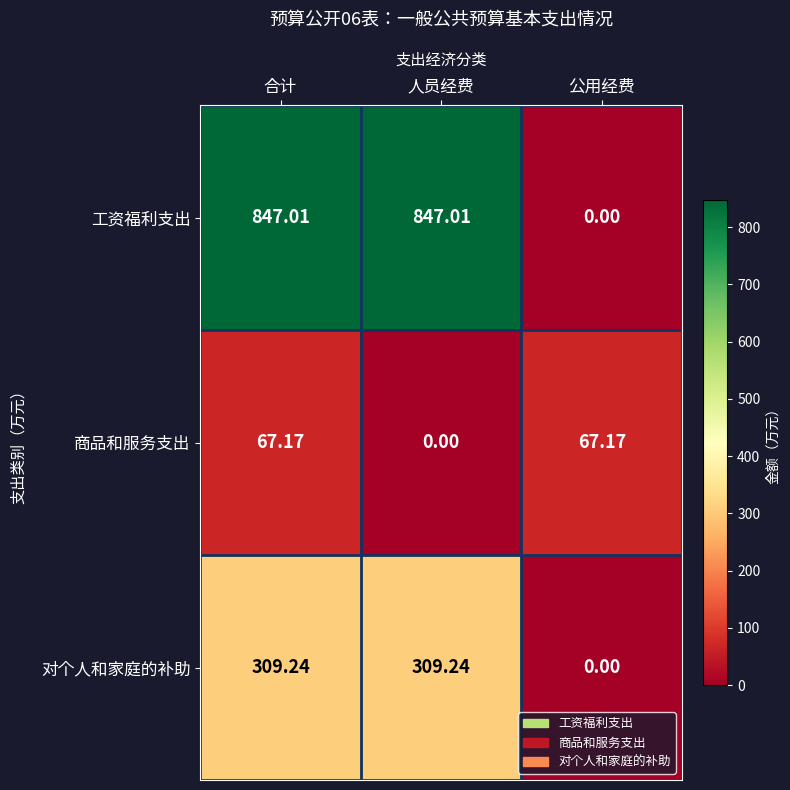

At how many categories does at least one series exceed 285?

2